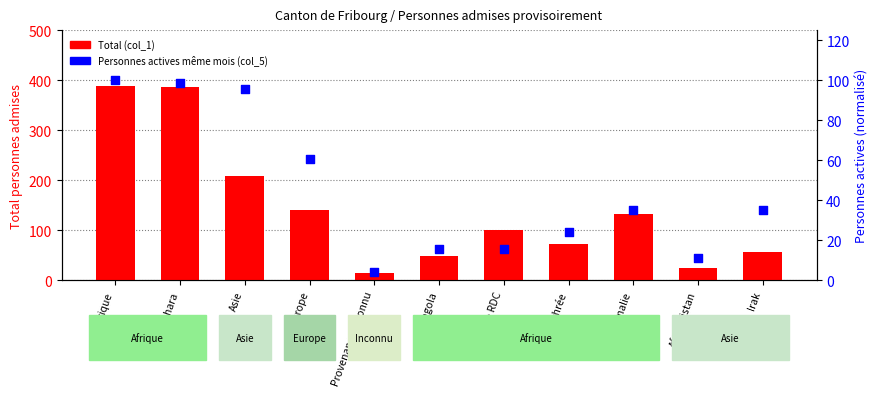

At how many categories does at least one series exceed 350?

2